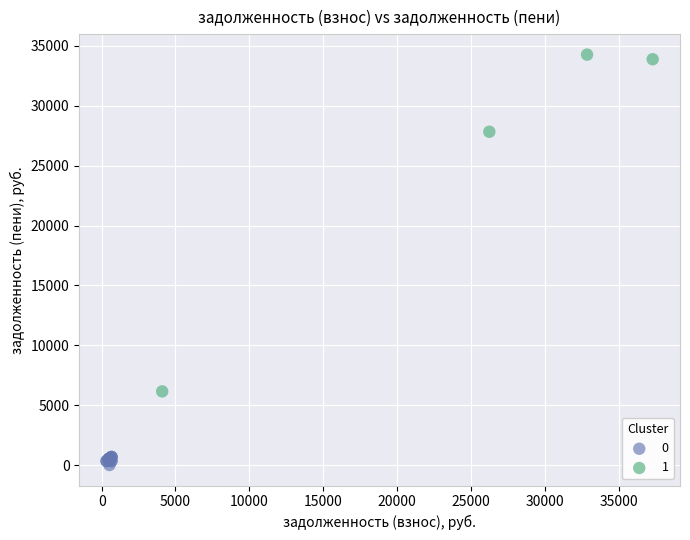

What are all the series names shown in the legend?

0, 1